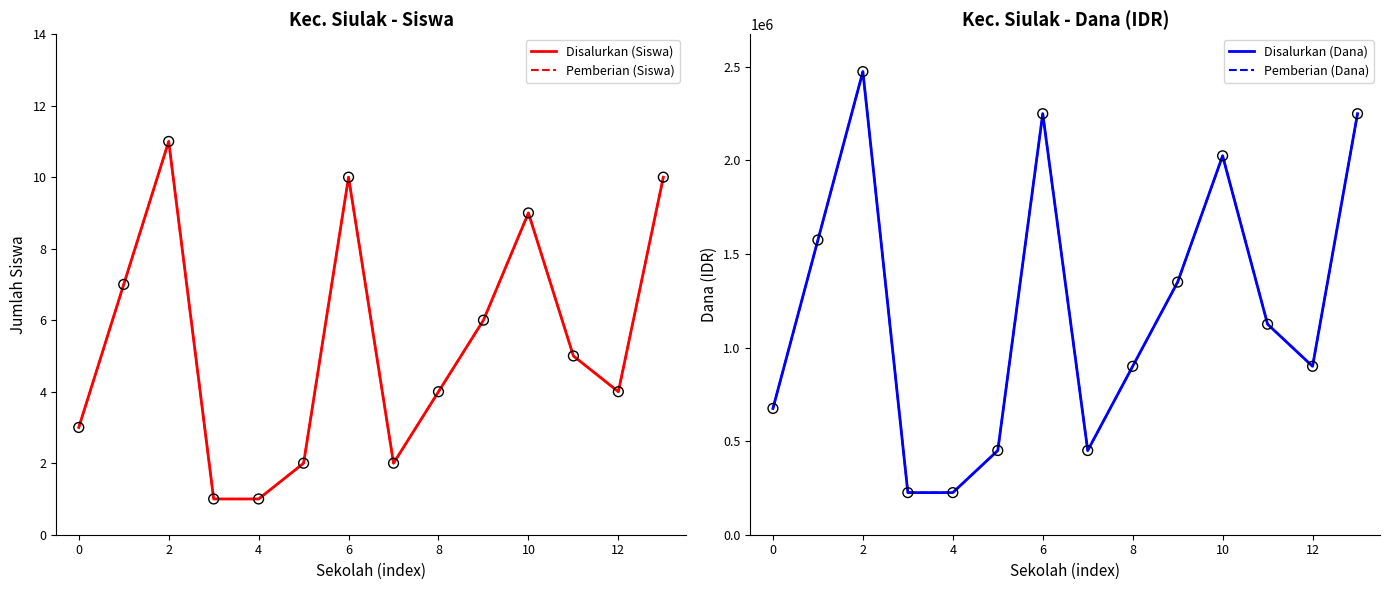

Which series has the largest total across all categories?

Disalurkan (Dana)